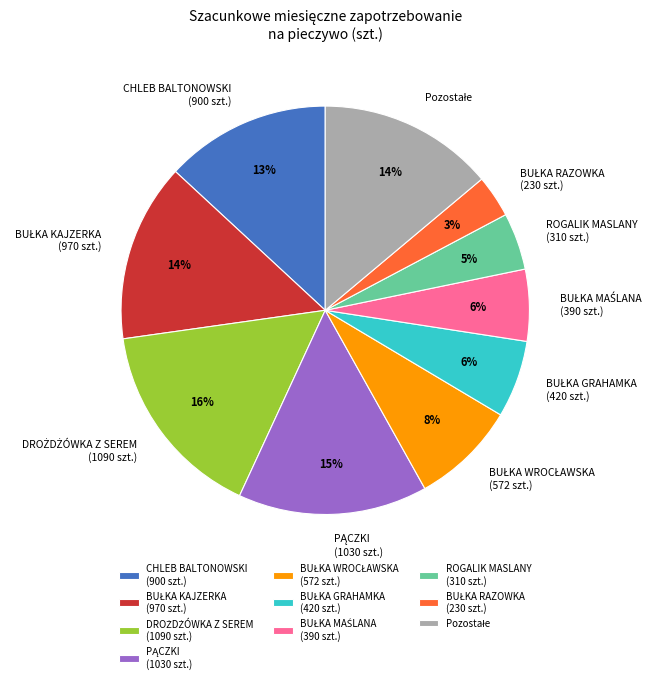

The CHLEB BALTONOWSKI (900 szt.) slice represents 13% of the pie. True or false?

True